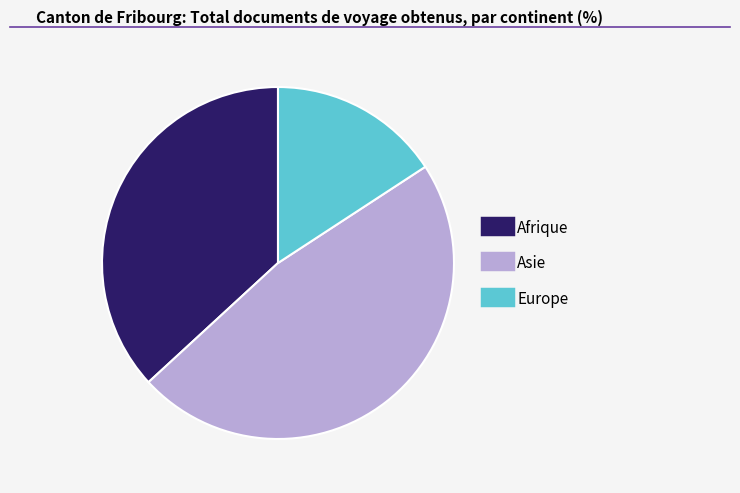

Is there a majority slice in this chart?

No